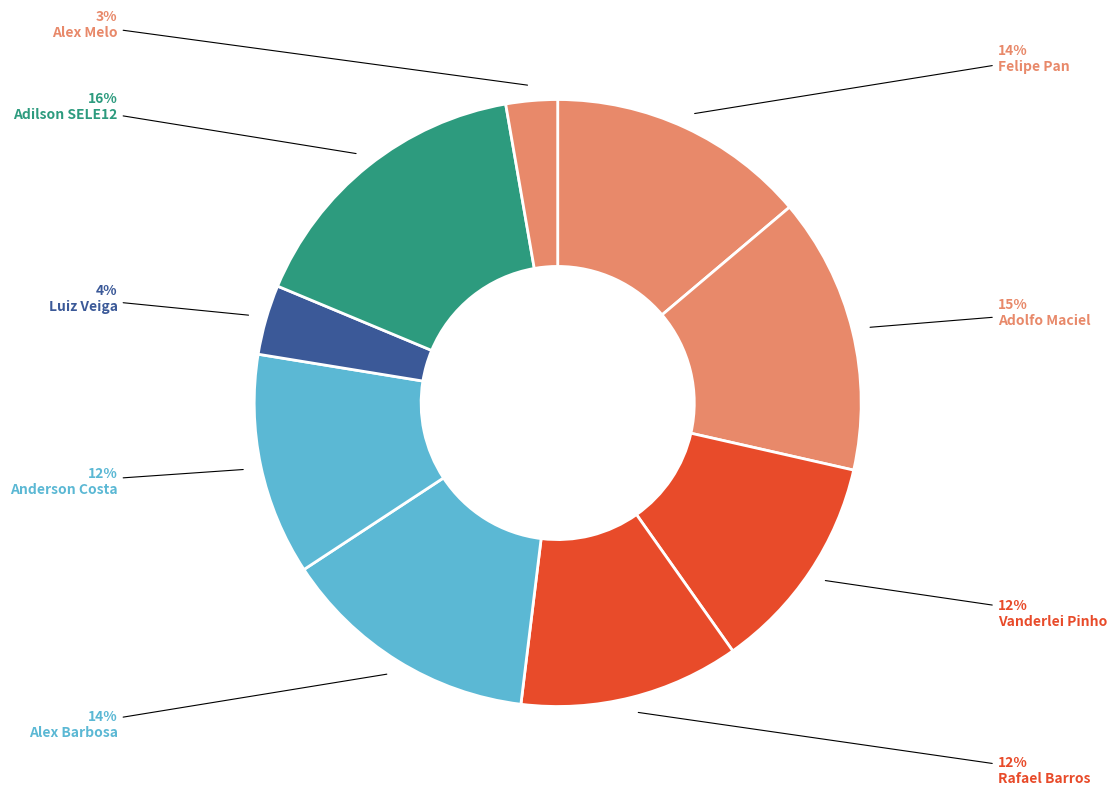

How many segments does this pie chart have?

9